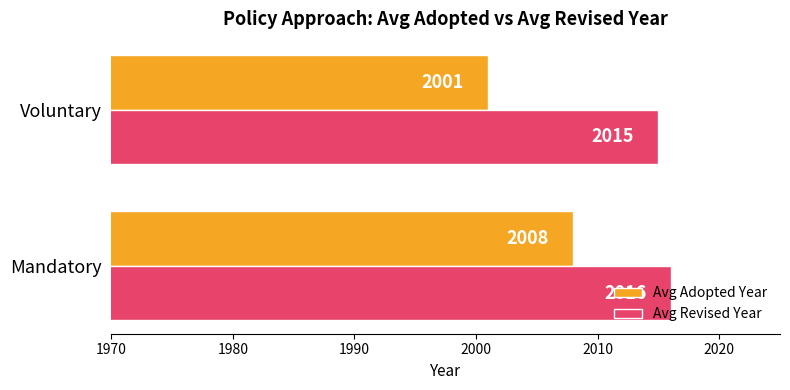

Where is Avg Adopted Year nearest to the value 2004?

Voluntary